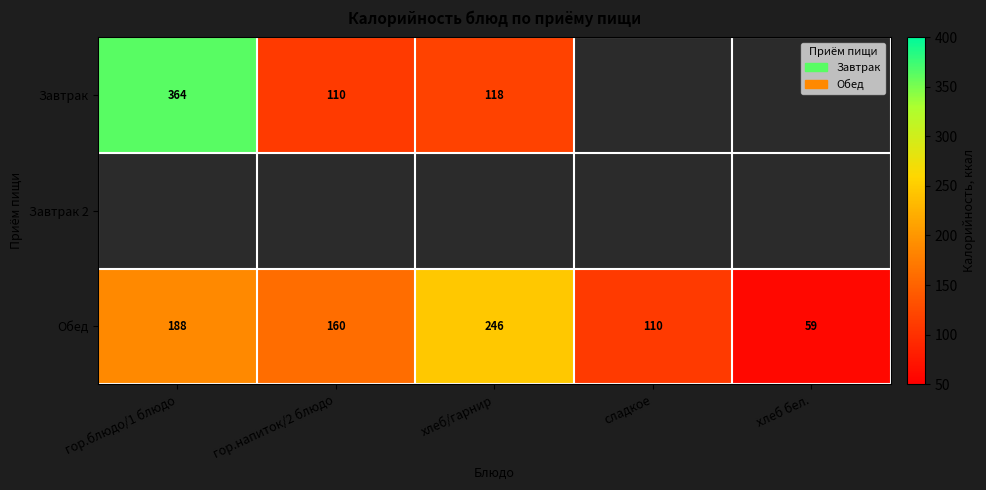

Count the Обед values in the range 110 to 188.

3